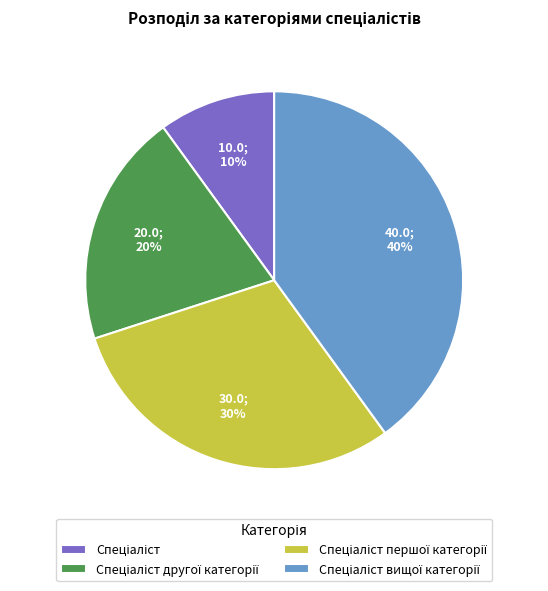

How many segments does this pie chart have?

4